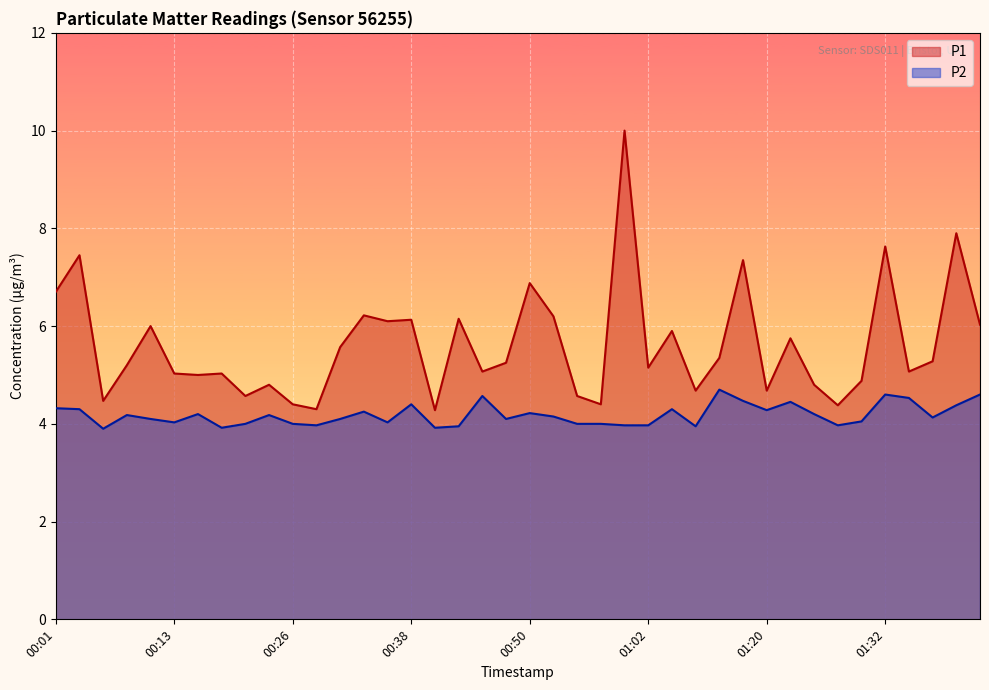

How many series are shown in this chart?

2